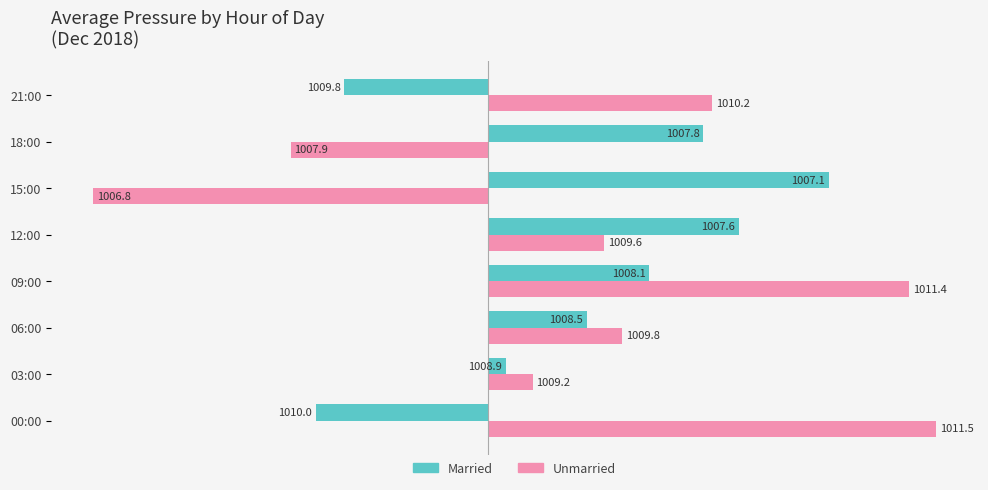

What is the value of the Unmarried bar at the 1st from the left?

2.5